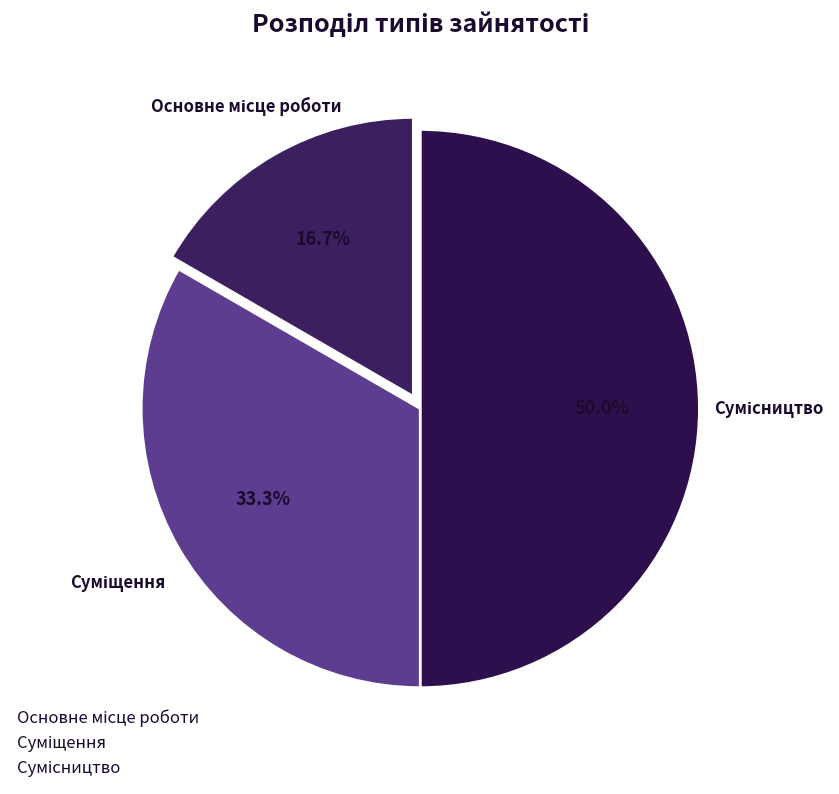

How many slices are in this pie chart?

3